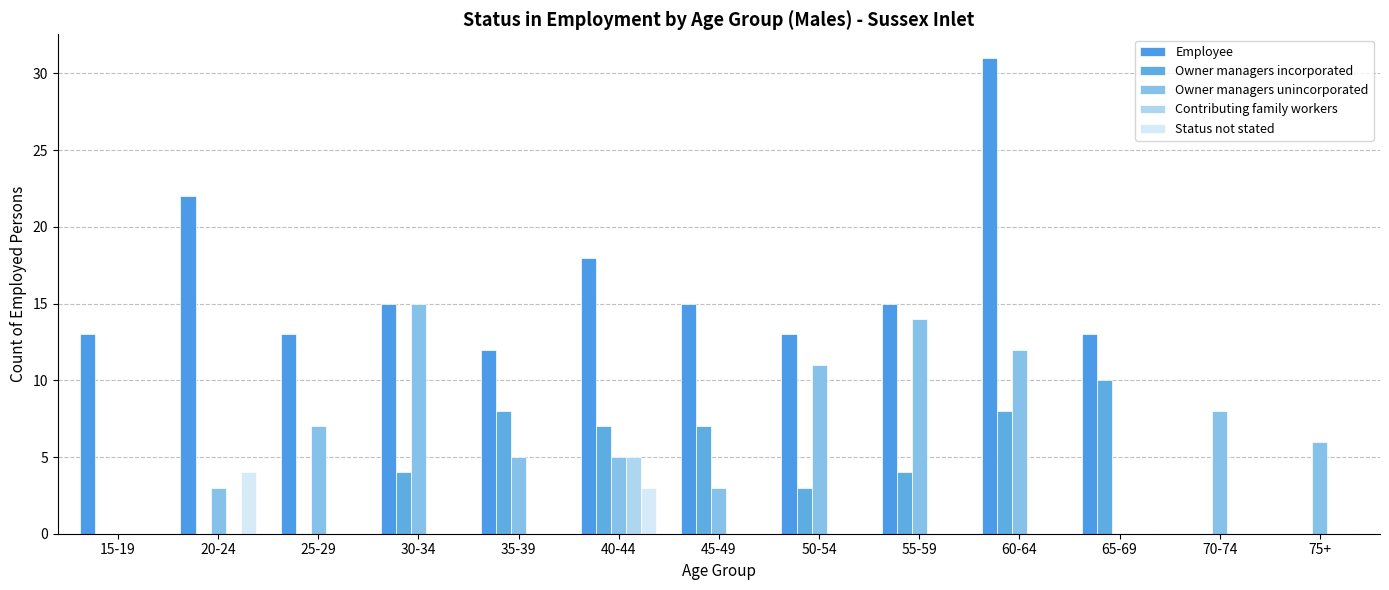

What is the label of the 4th bar from the left?

30-34